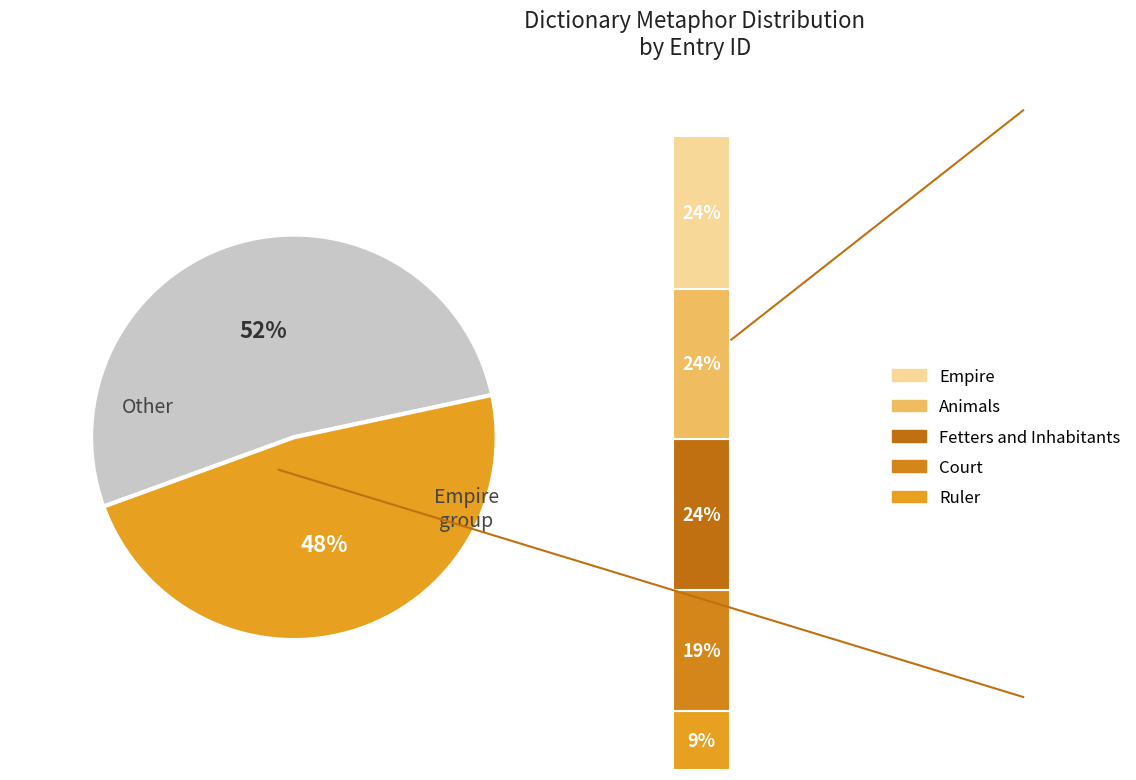

Rank the categories by value from lowest to highest.

Ruler, Court, Fetters and Inhabitants, Animals, Empire